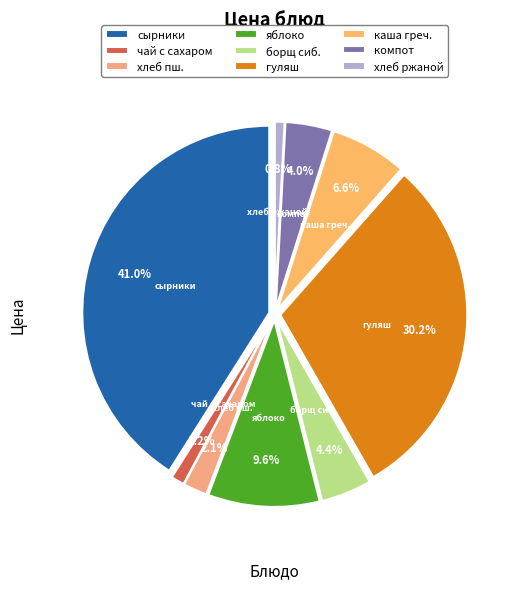

The каша гречневая рассыпчатая slice represents 1% of the pie. True or false?

False